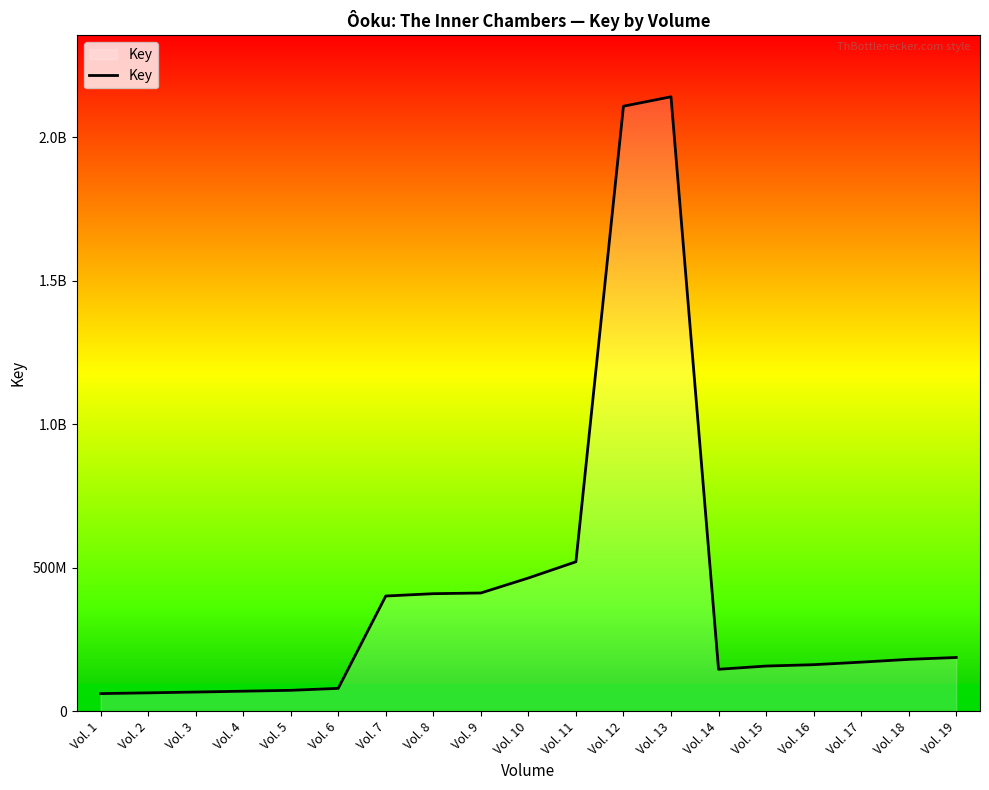

Does the chart display data point markers on the line(s)?

No